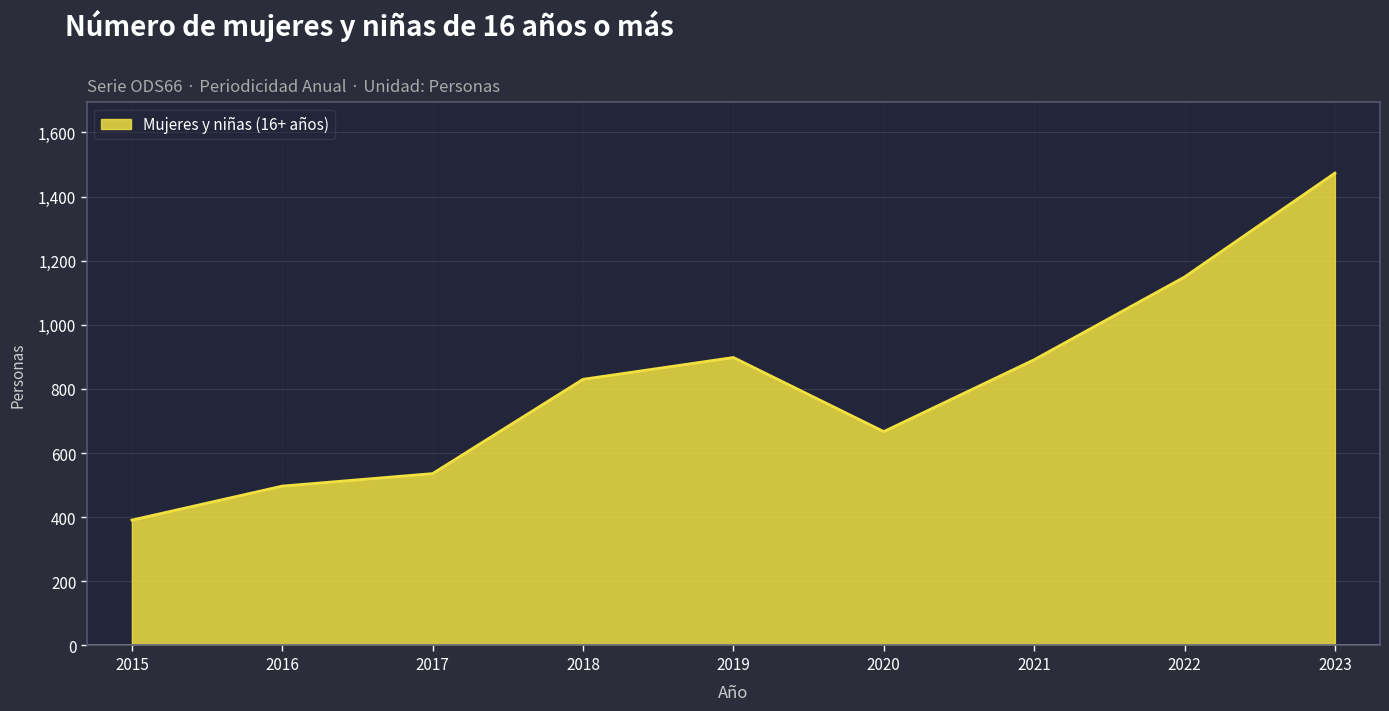

Reading left to right, list all the values displayed in this chart.

2015=391	2016=497	2017=536	2018=830	2019=898	2020=667	2021=891	2022=1149	2023=1473